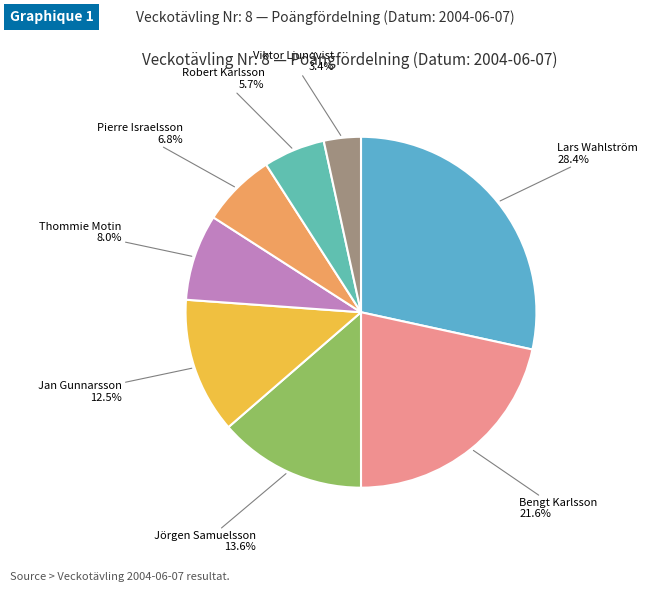

What percentage do Lars Wahlström and Robert Karlsson together represent?

34.1%